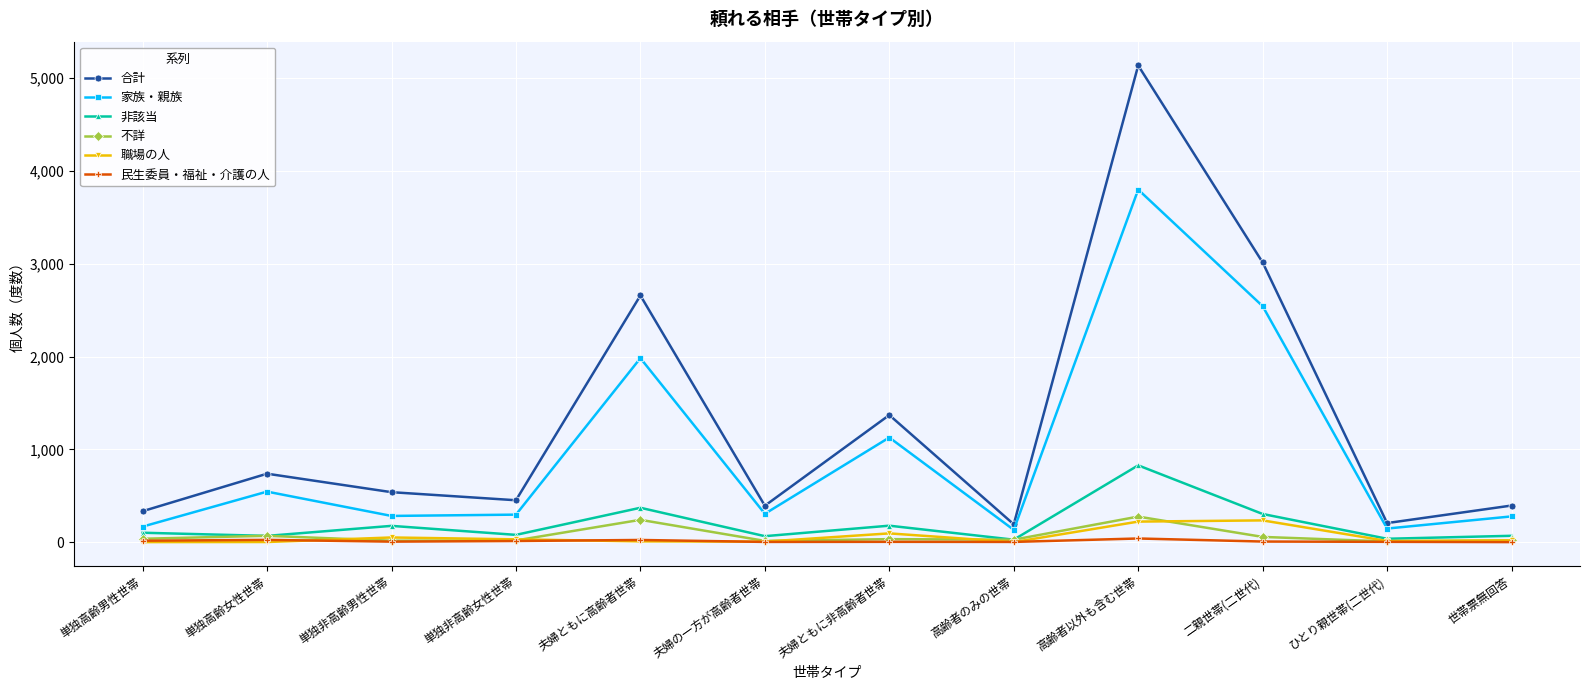

Which category has the highest value across all series?

高齢者以外も含む世帯